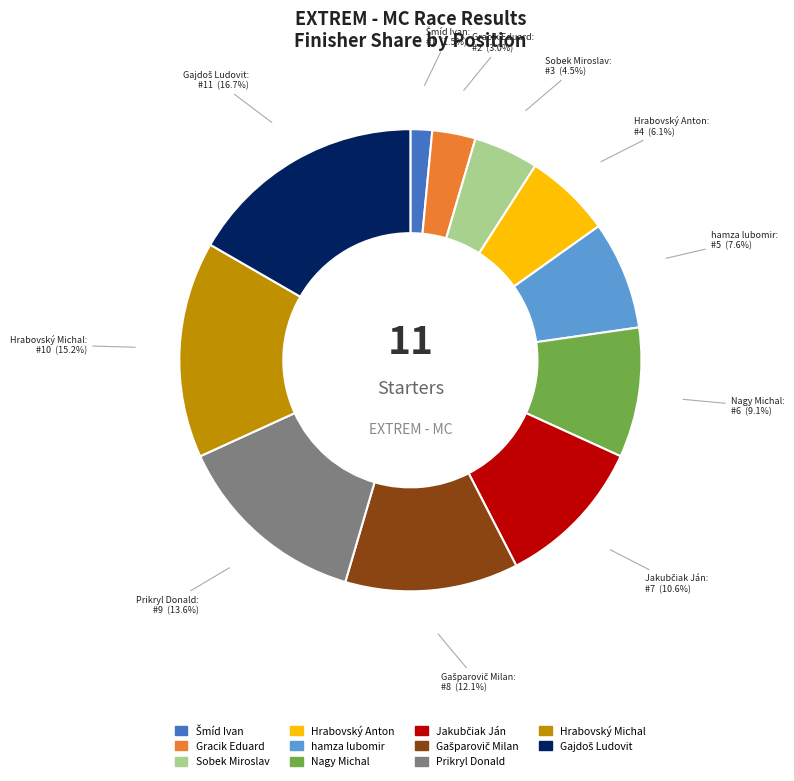

Between Sobek Miroslav and Prikryl Donald, which is larger?

Prikryl Donald